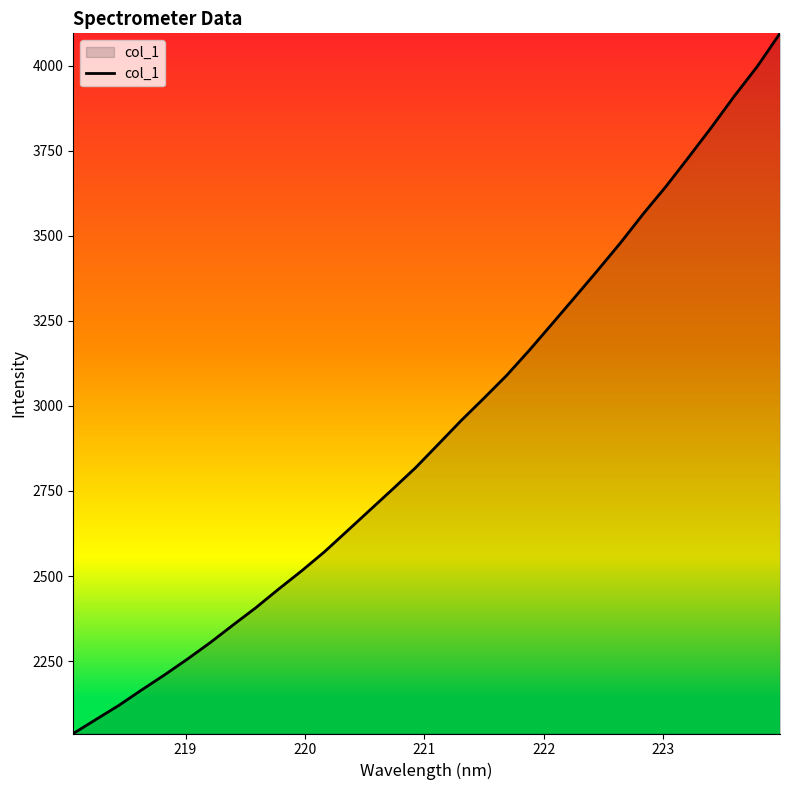

What is the difference between the maximum and minimum values?

2057.4